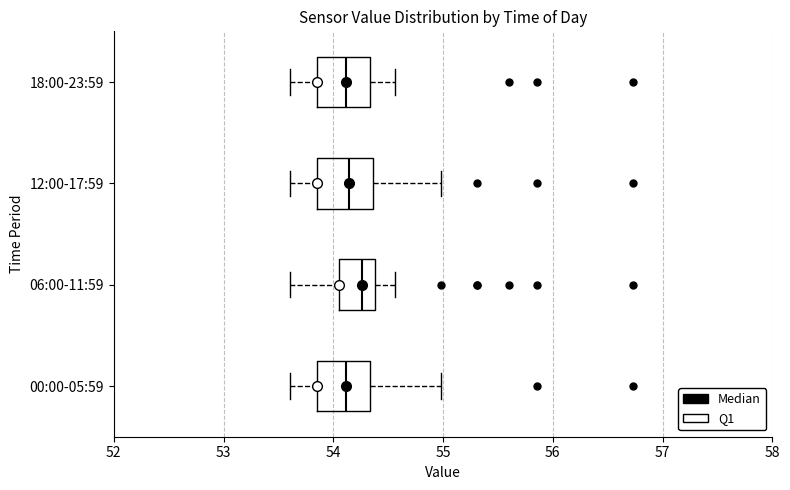

Reading bottom to top, transcribe this box plot: for each box, give where its median line is, the range the box spans, and where its two whiskers end, as read against the x-axis. The values are not printed on the chart, so give them approximately, as read against the axis.

00:00-05:59: median 54.1, box 53.9 to 54.3, whiskers 53.6 to 55.0
06:00-11:59: median 54.3, box 54.1 to 54.4, whiskers 53.6 to 54.6
12:00-17:59: median 54.1, box 53.9 to 54.4, whiskers 53.6 to 55.0
18:00-23:59: median 54.1, box 53.9 to 54.3, whiskers 53.6 to 54.6